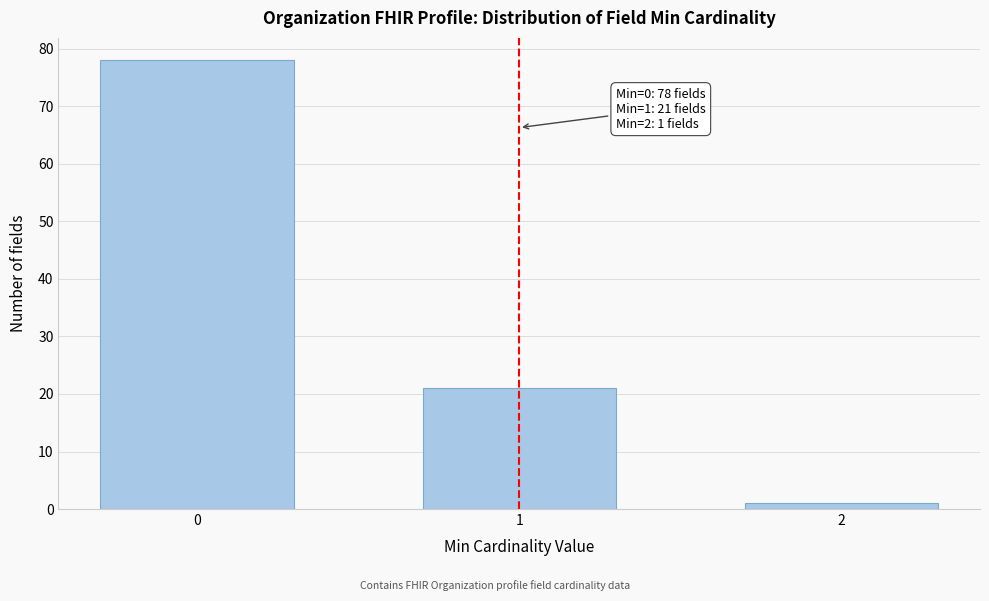

Reading right to left, extract all data points from this chart.

2=1	1=21	0=78